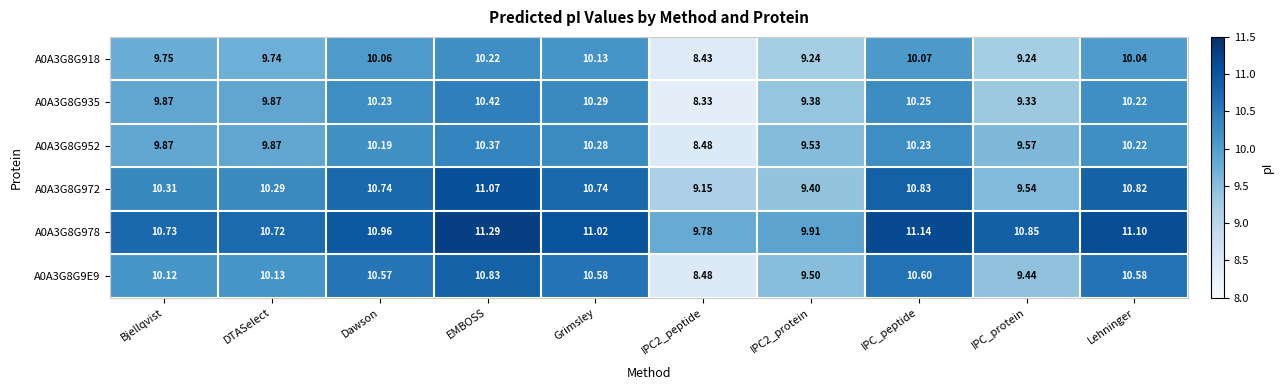

Count the number of categories in the chart.

10